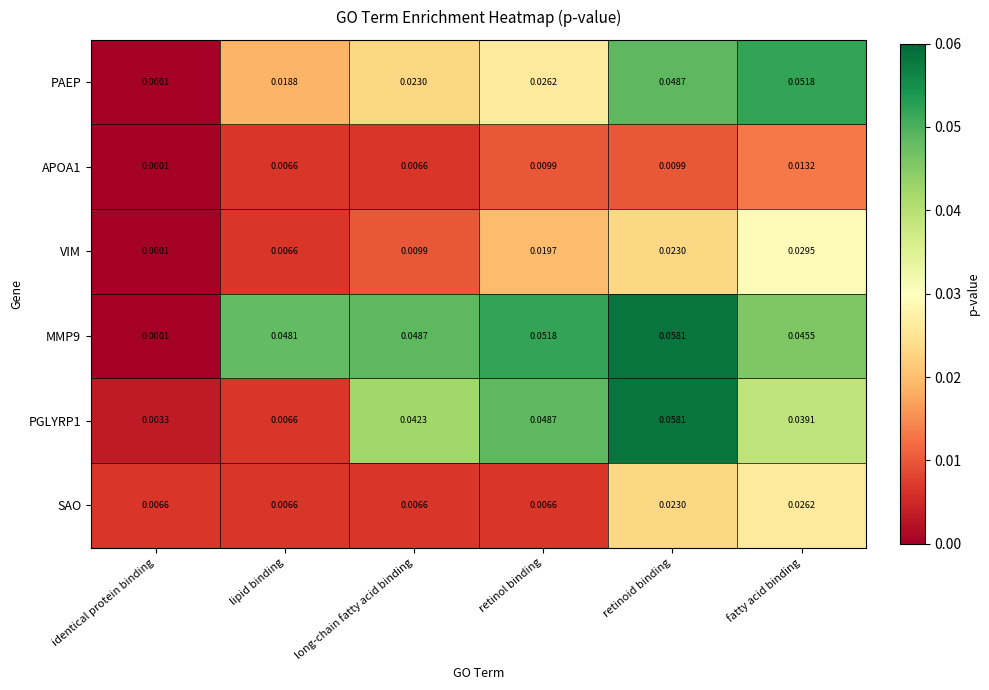

At which category does the chart reach its peak across all series?

retinoid binding